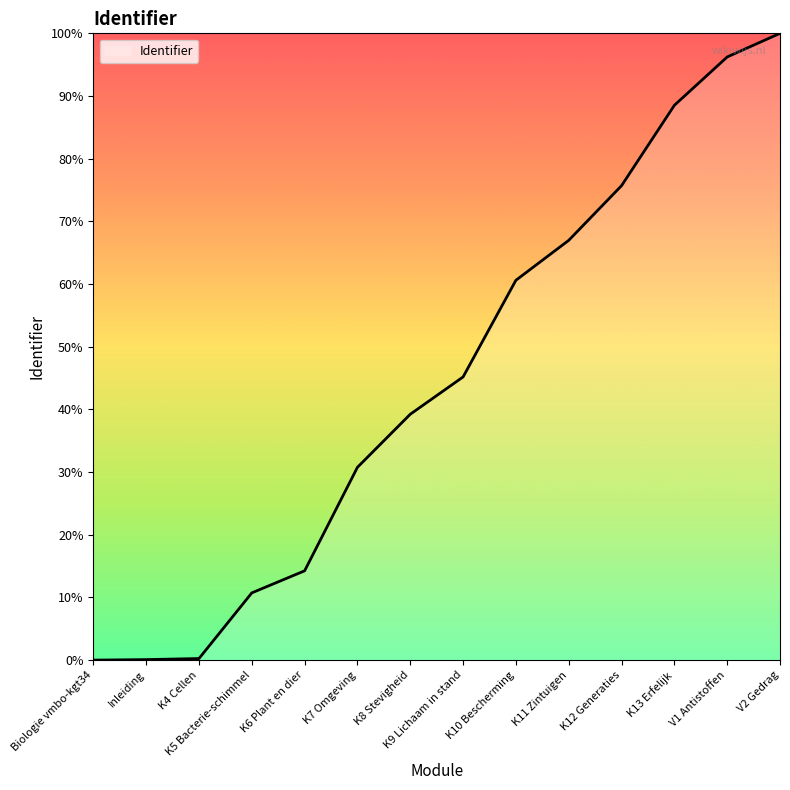

What position from the left is Biologie vmbo-kgt34?

1